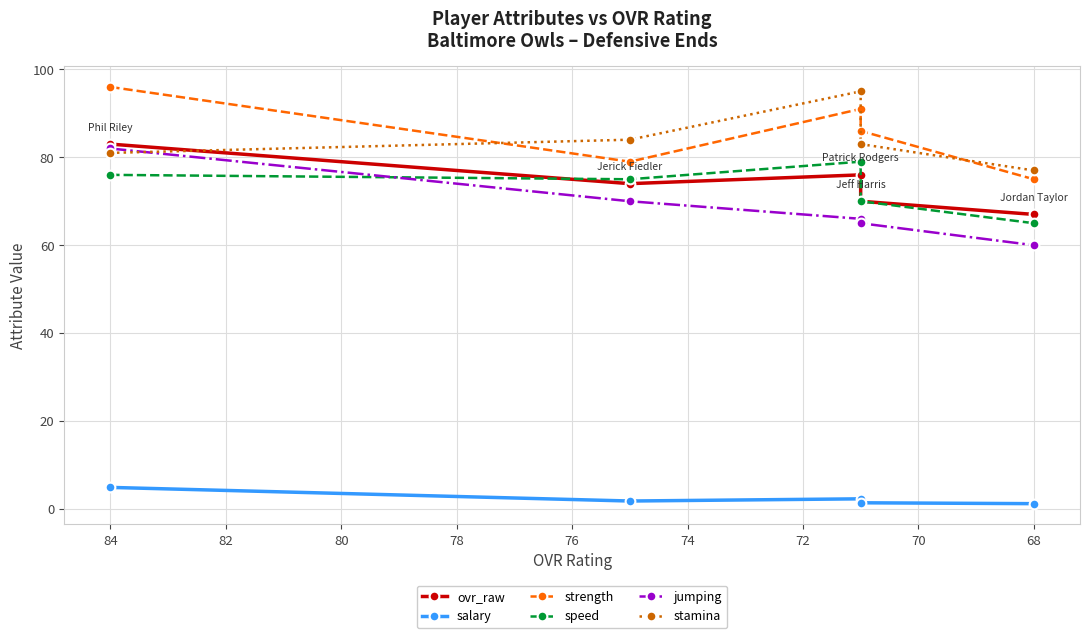

At how many categories does at least one series exceed 94?

2